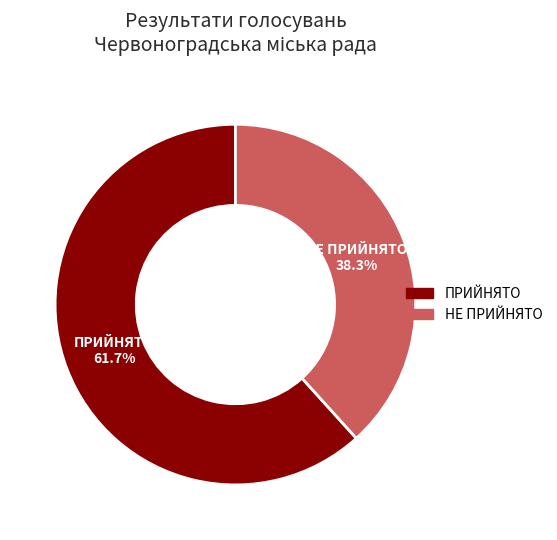

How many segments does this pie chart have?

2